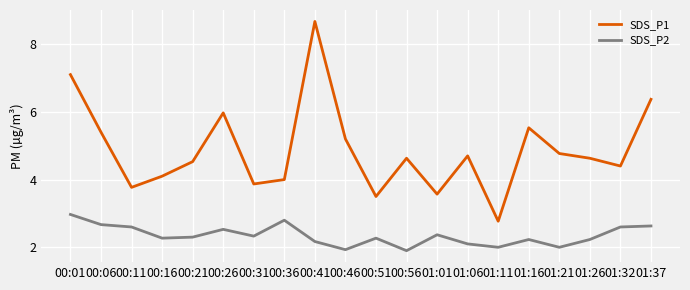

Rank the series at 00:46 from lowest to highest value.

SDS_P2, SDS_P1